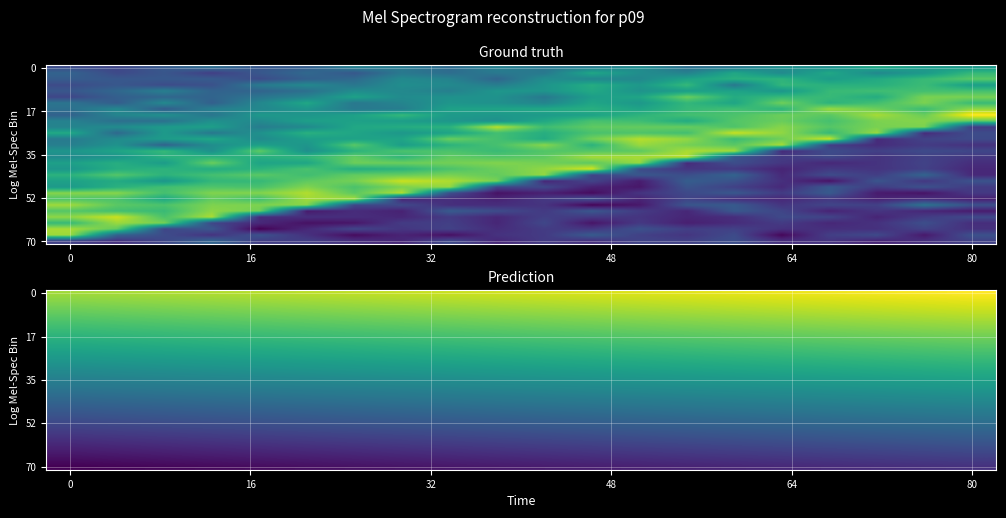

Count the number of categories in the chart.

20